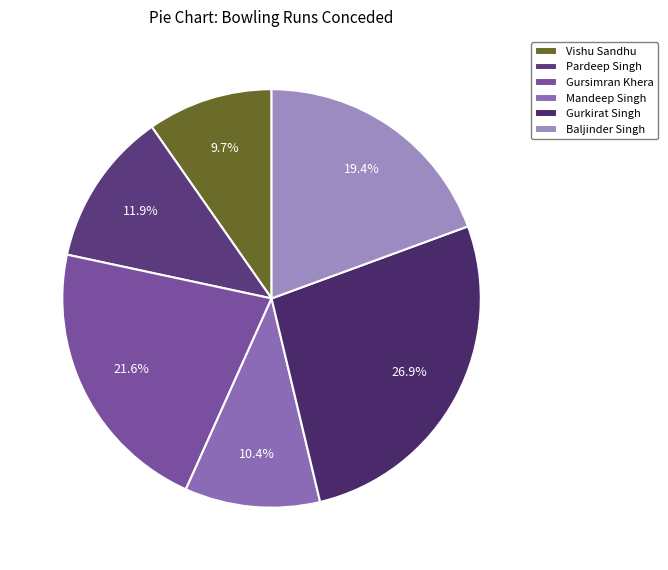

What is the smallest slice in the pie chart?

Vishu Sandhu